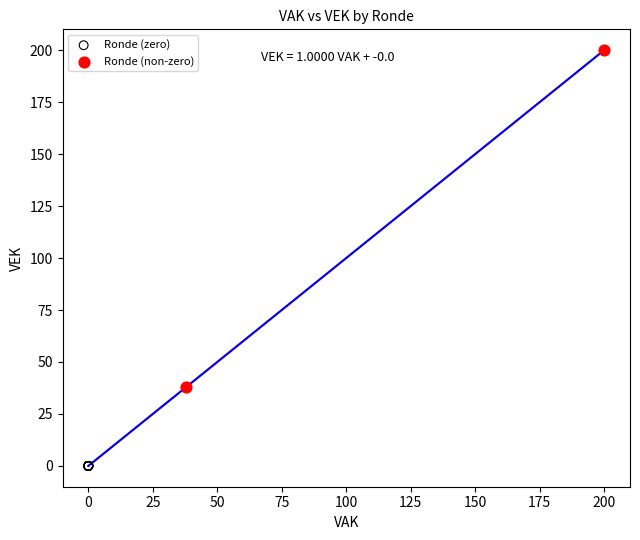

Which series contains the highest Y value?

Ronde (non-zero)